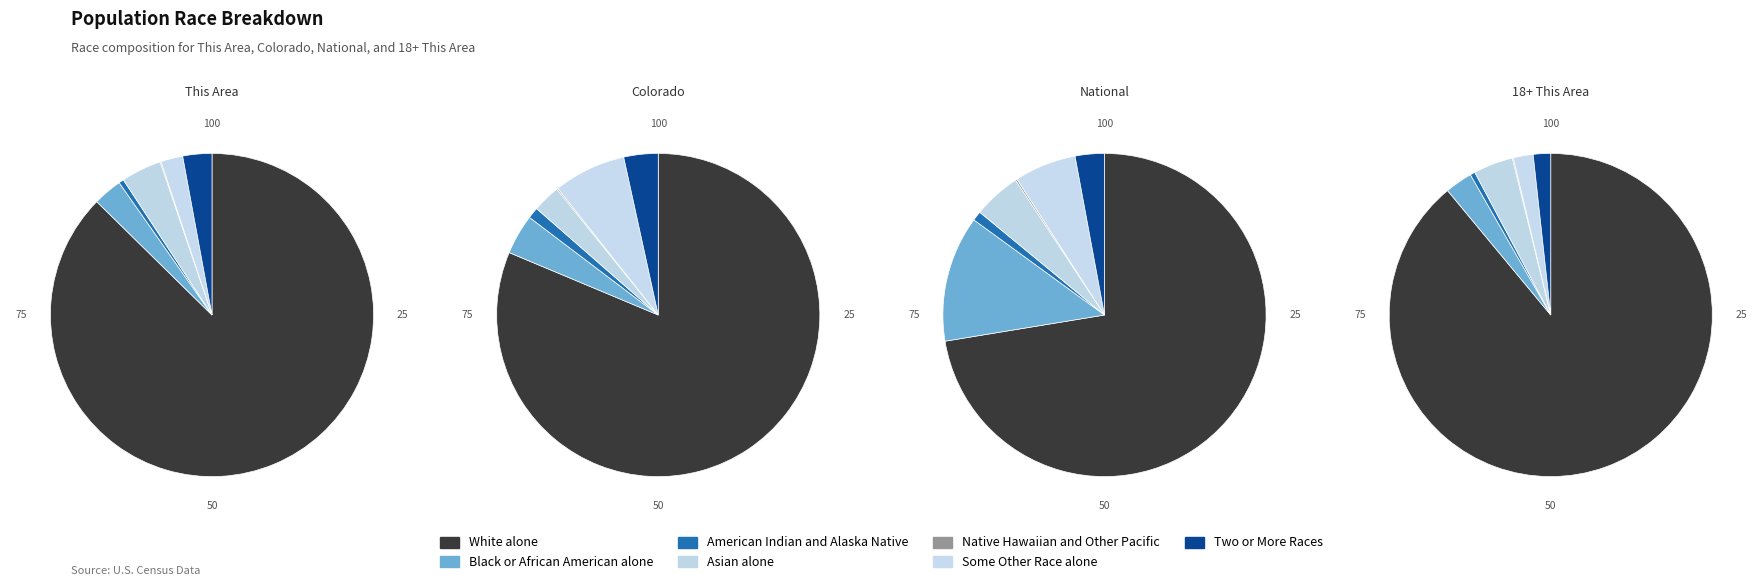

The Asian alone slice represents 4% of the pie. True or false?

True